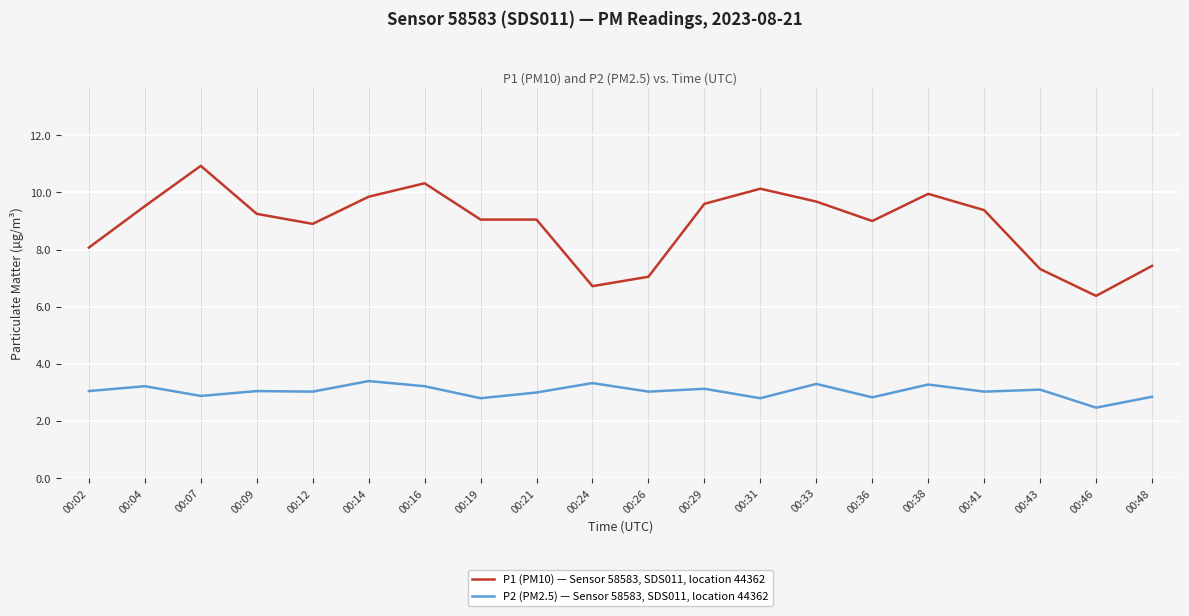

Which label corresponds to the largest value in the chart?

00:07